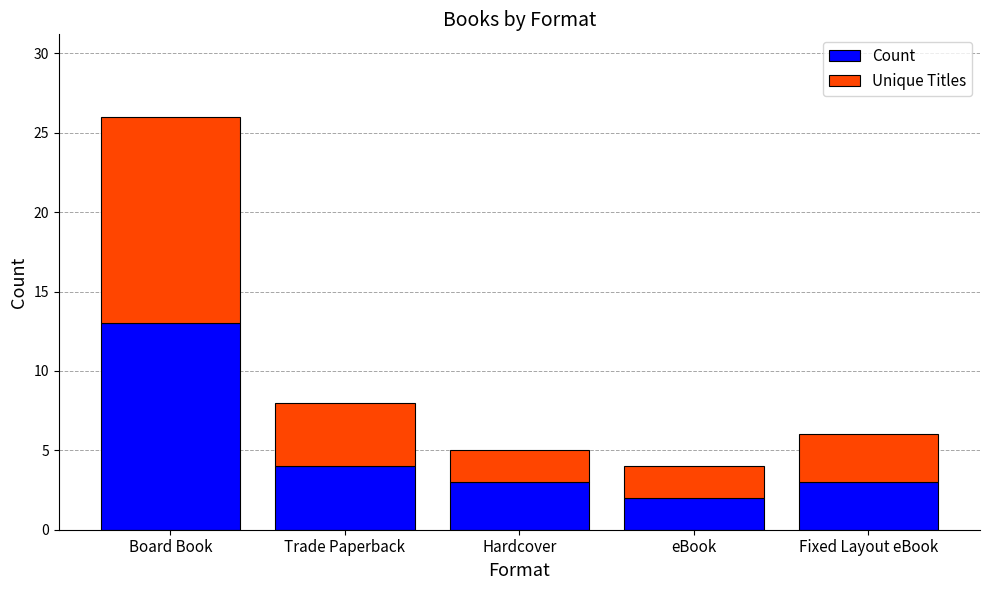

Which category has the highest value in the Count series?

Board Book